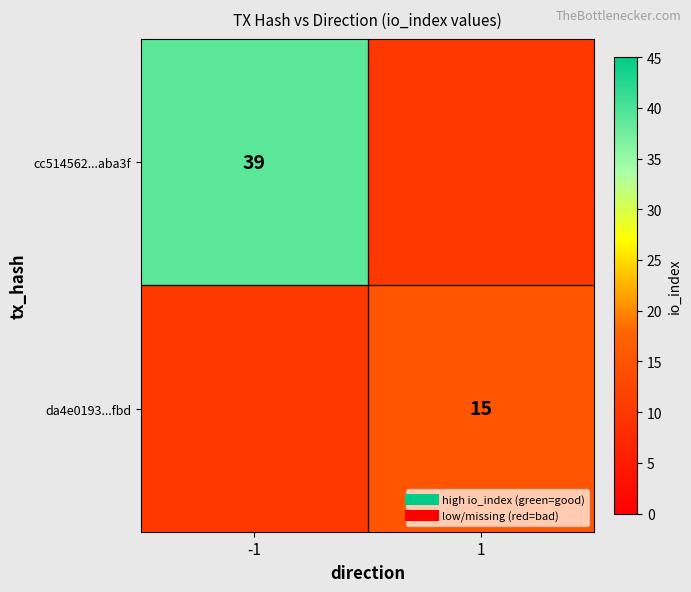

Which category has the lowest value across all series?

1